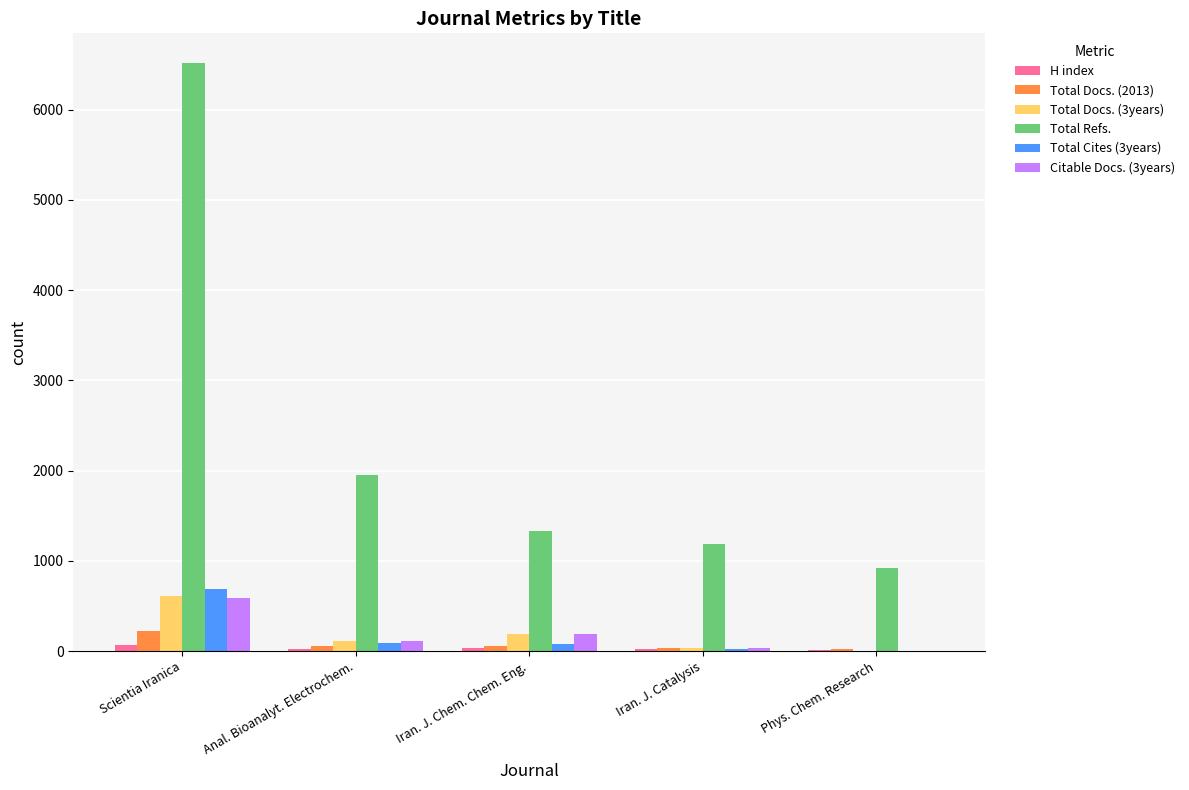

Is the value of Citable Docs. (3years) at Iran. J. Catalysis greater than the value of Total Refs. at Scientia Iranica?

No